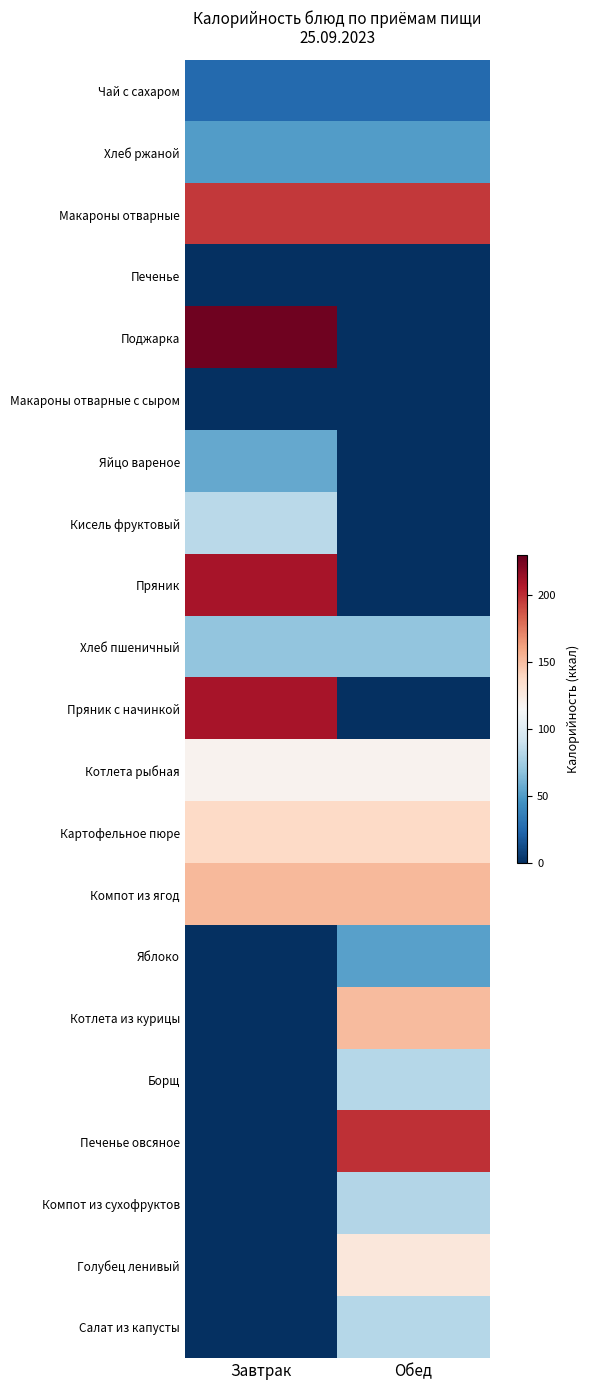

At which category is the sum across all series the highest?

Завтрак